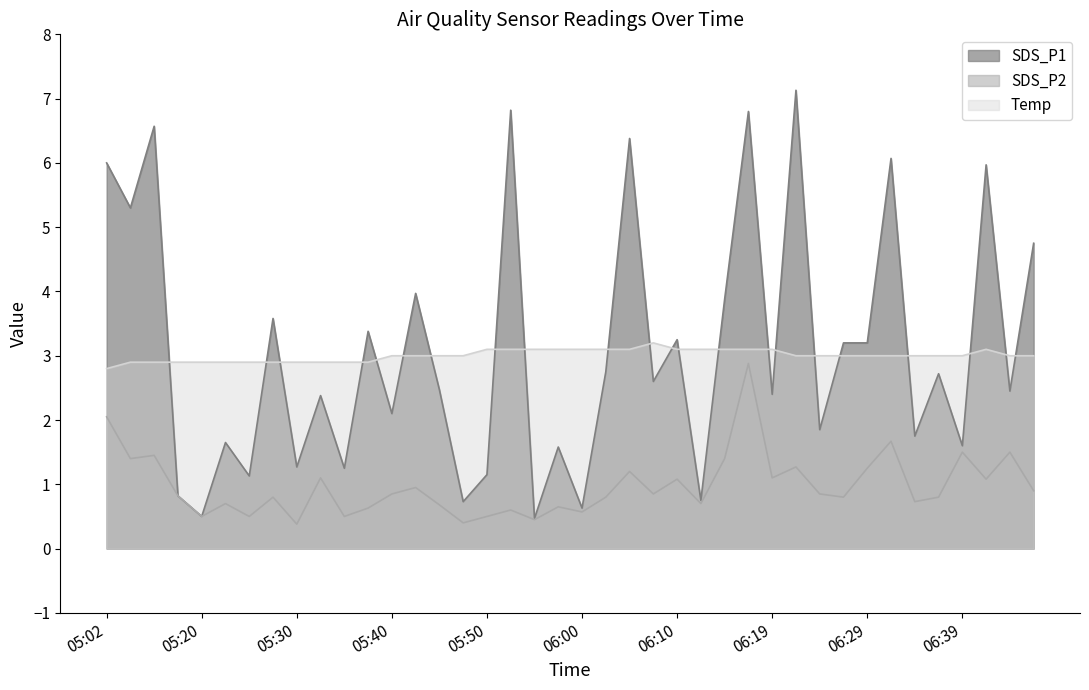

True or false: SDS_P2 and SDS_P1 intersect in this chart.

False